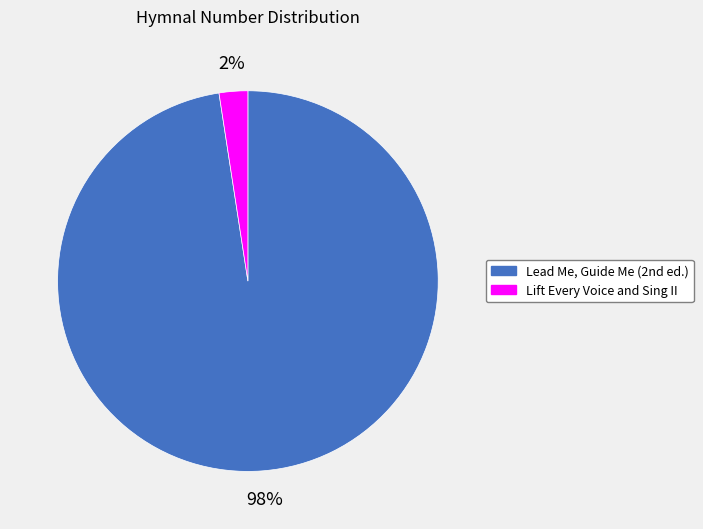

Which category accounts for the majority?

Lead Me, Guide Me (2nd ed.)